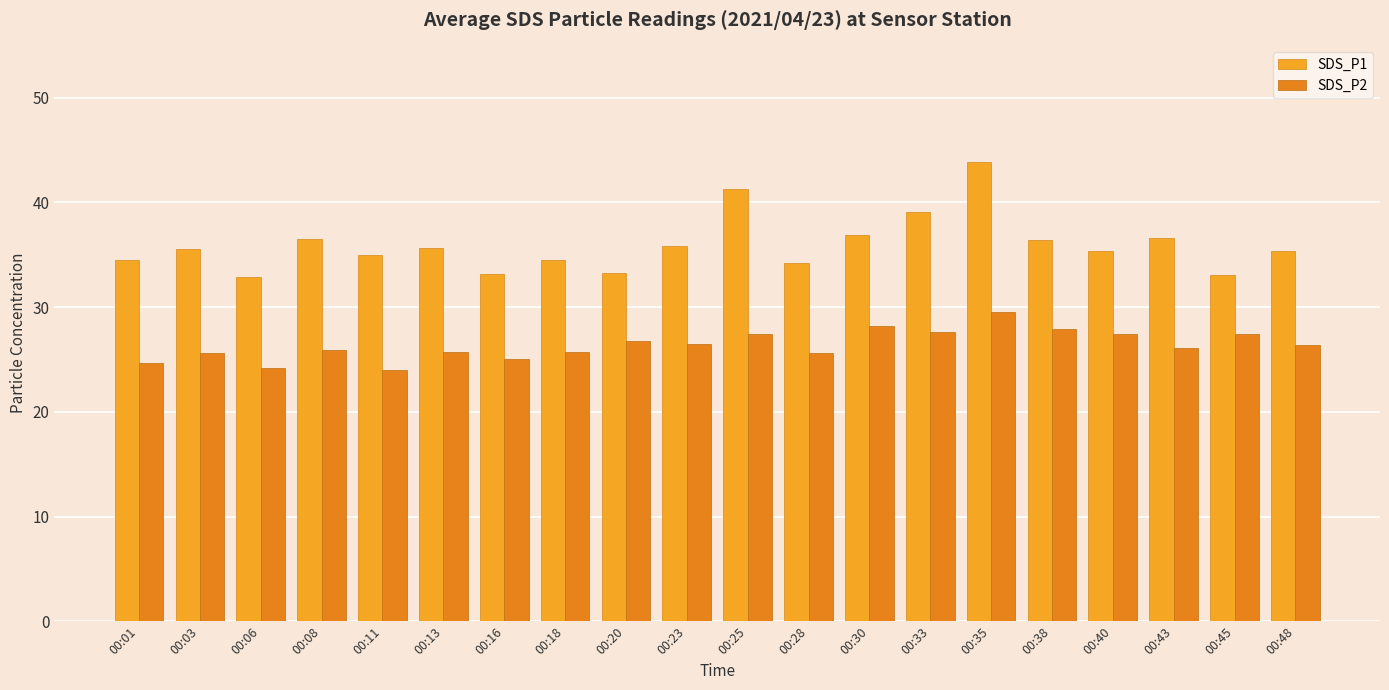

True or false: SDS_P2 has a value of 27.4 at 00:45.

True